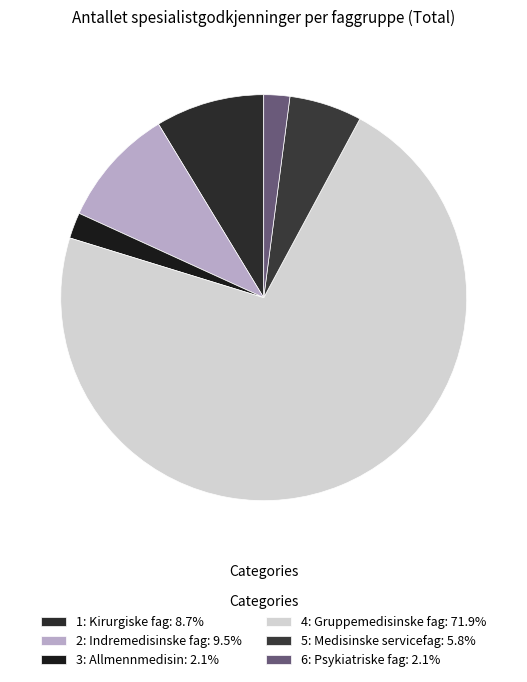

Count the number of slices in the pie.

6